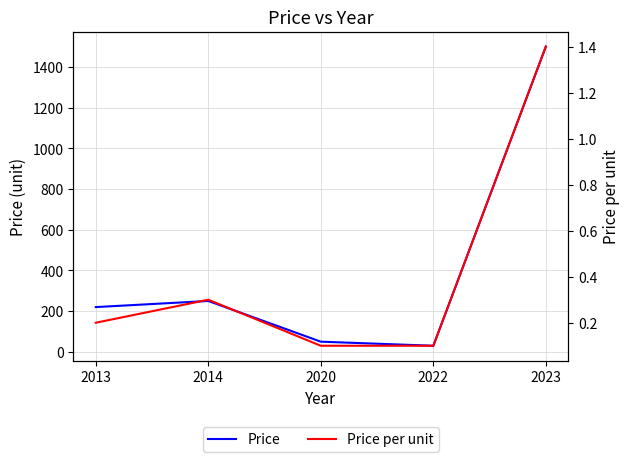

What is the difference between the highest and lowest values at 2022?

29.9